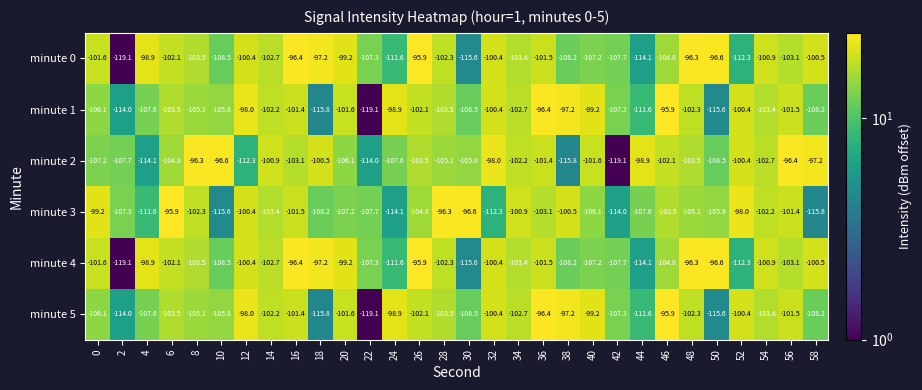

The minute 4 series shows -107.3 at 22. True or false?

True